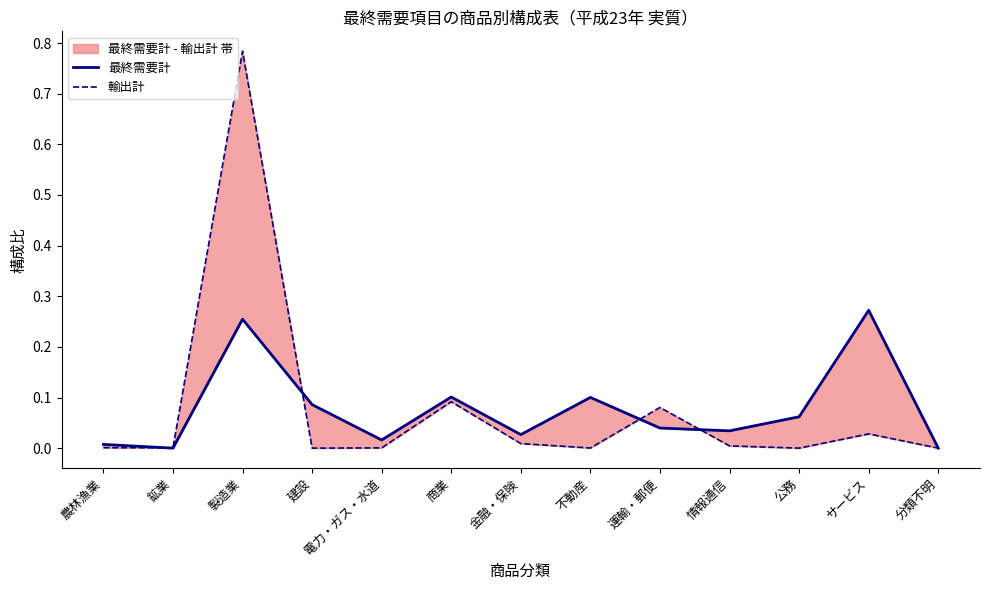

Which series changed the most between 農林漁業 and 鉱業?

最終需要計